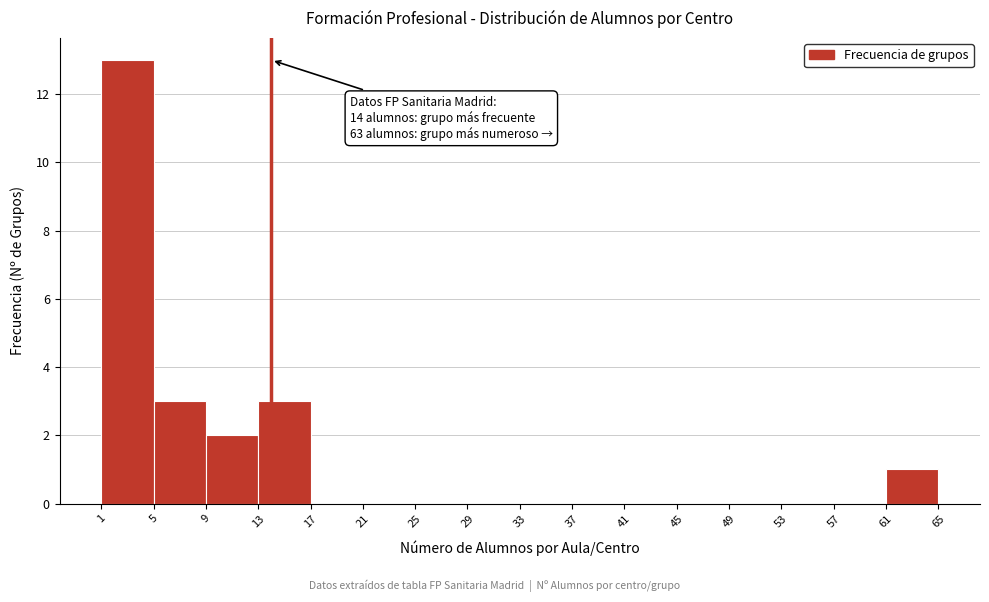

Which range on the x-axis has the tallest bar?

1 to 5